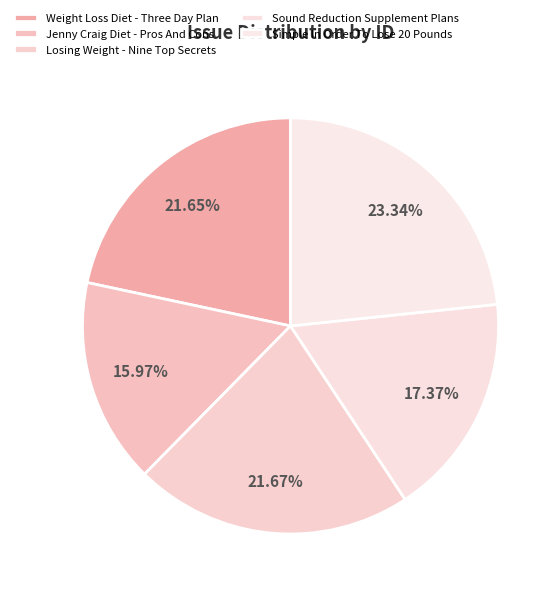

How many slices are in this pie chart?

5